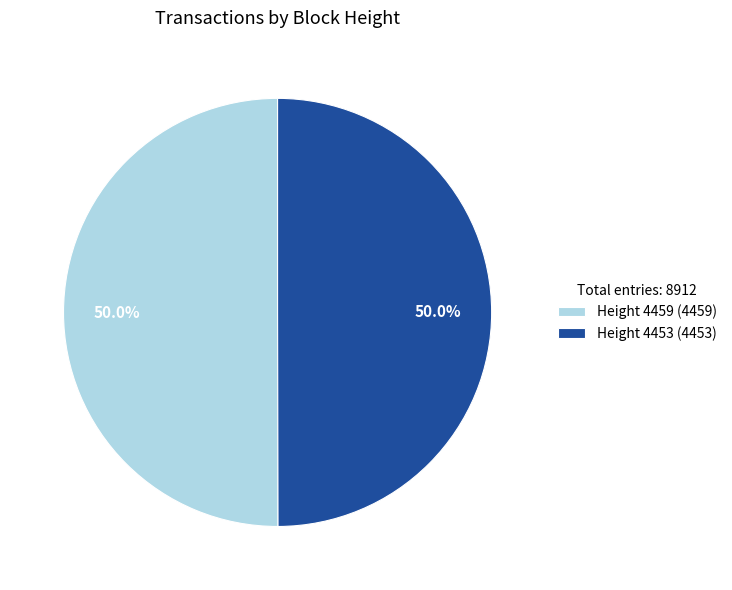

What is the ratio of the value at Height 4453 (4453) to the value at Height 4459 (4459)?

1.0